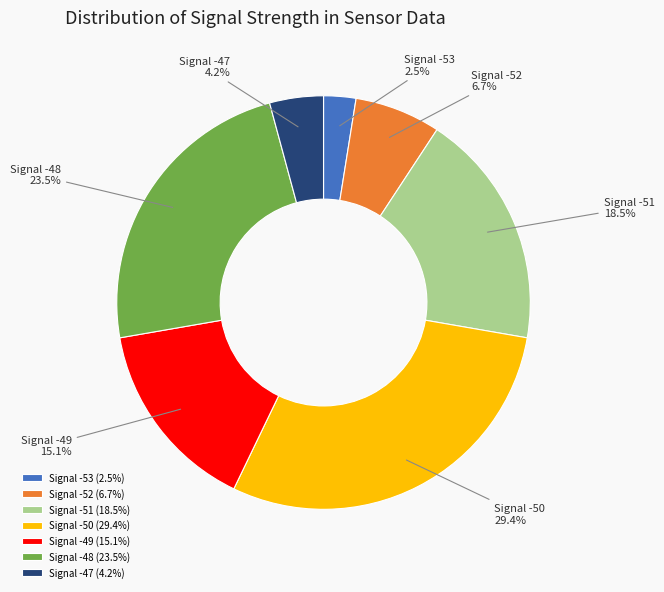

What percentage do Signal -49 and Signal -52 together represent?

21.8%